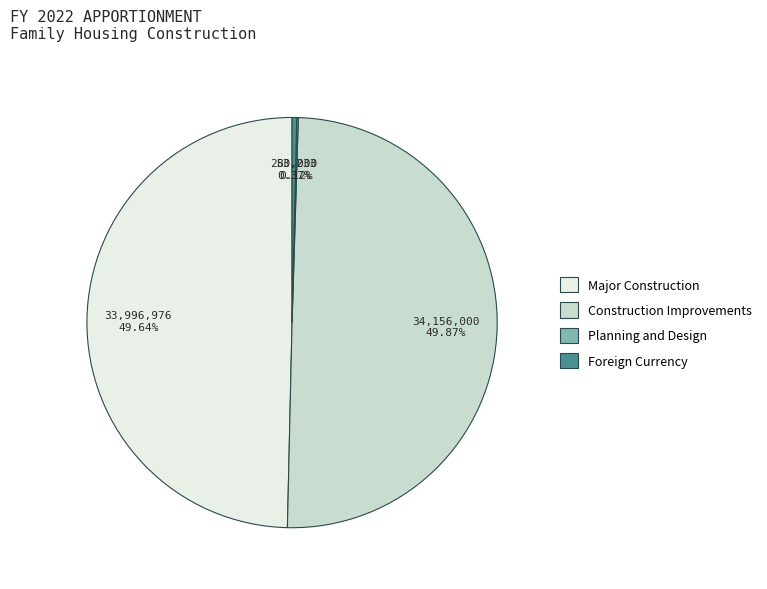

To the nearest percent, what is the average slice percentage?

25%